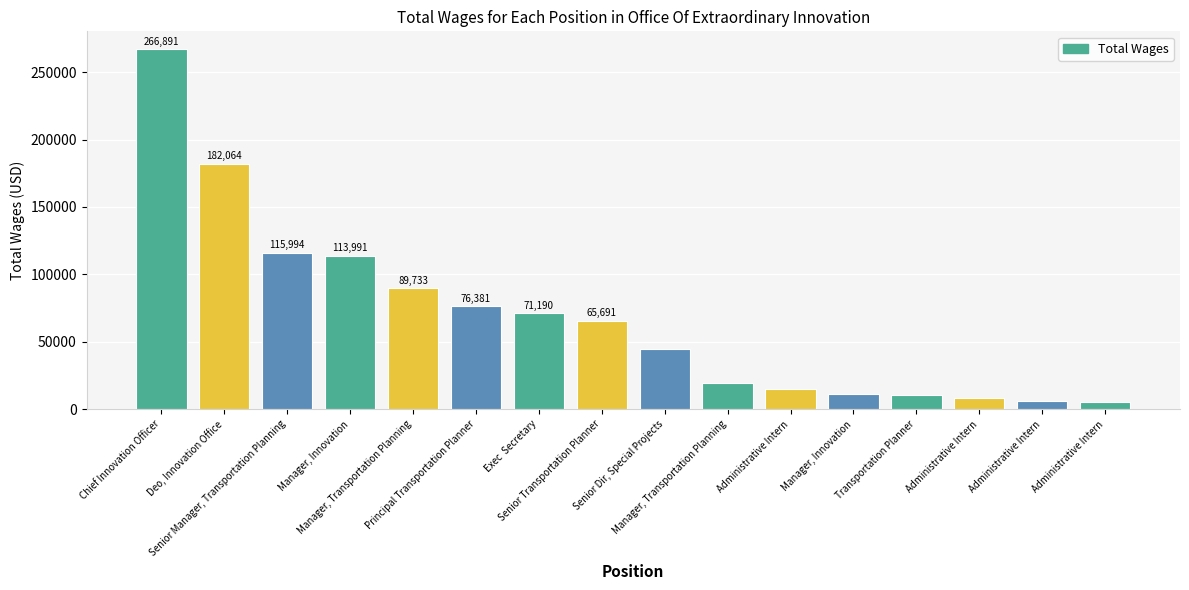

True or false: the data shows 44404 at Senior Dir, Special Projects.

True